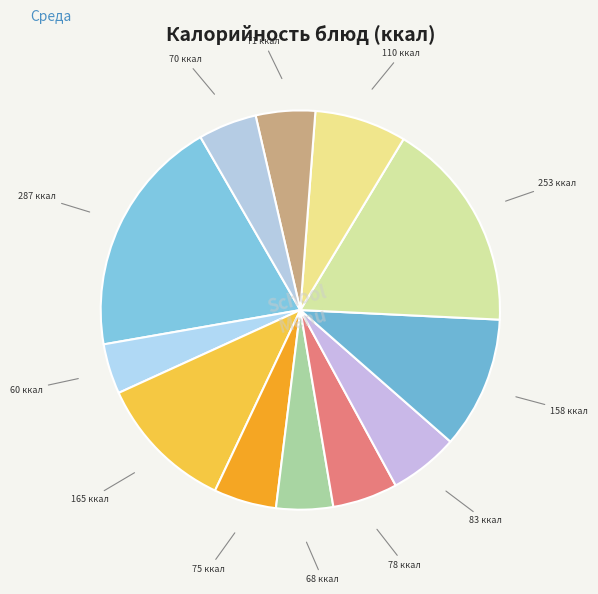

How many slices are in this pie chart?

12